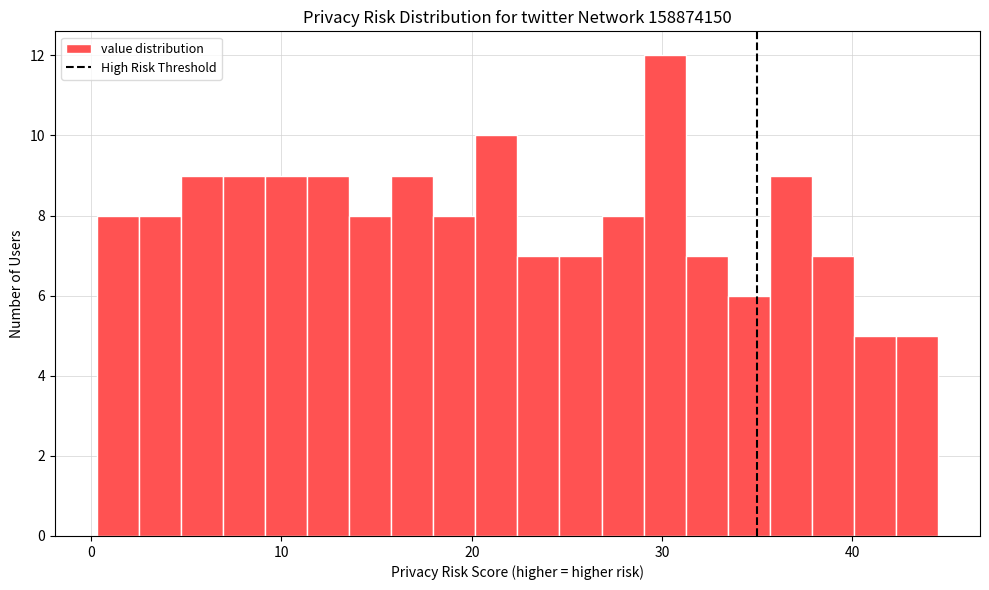

Around what value on the x-axis is the tallest bar? Give the approximate position of its centre, as read against the axis.

30